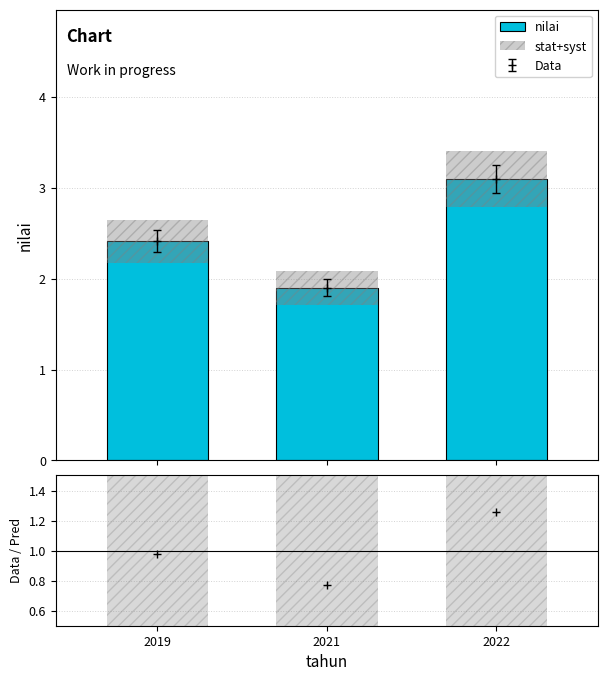

Is it true that nilai equals 3.8 at 2019?

False